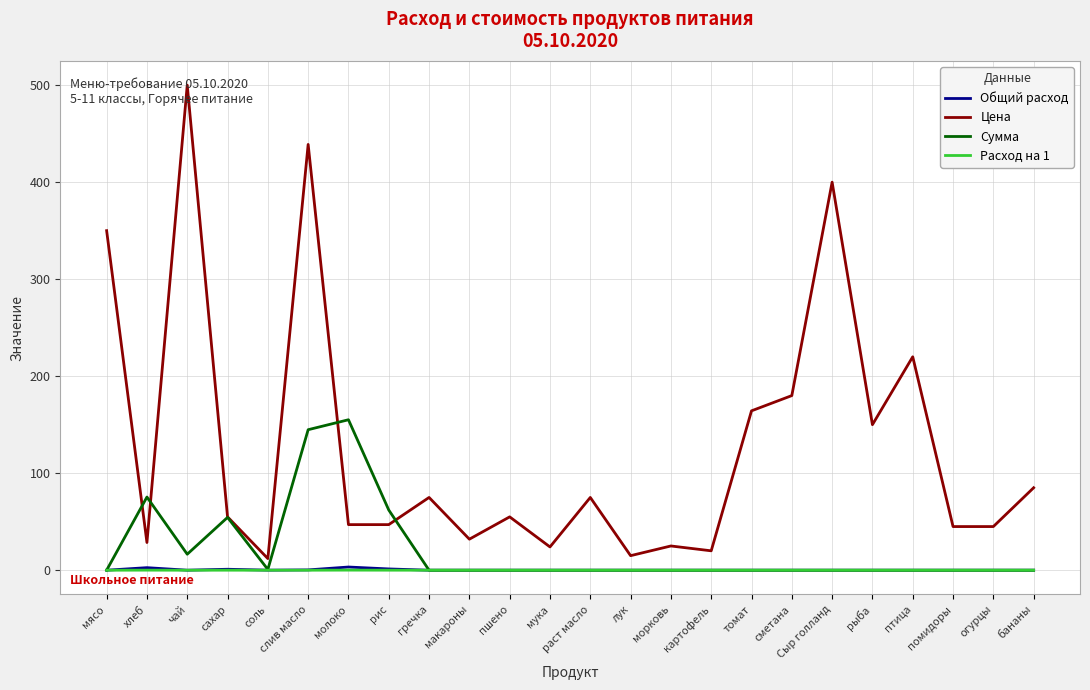

What is the maximum value shown in the chart?

500.0